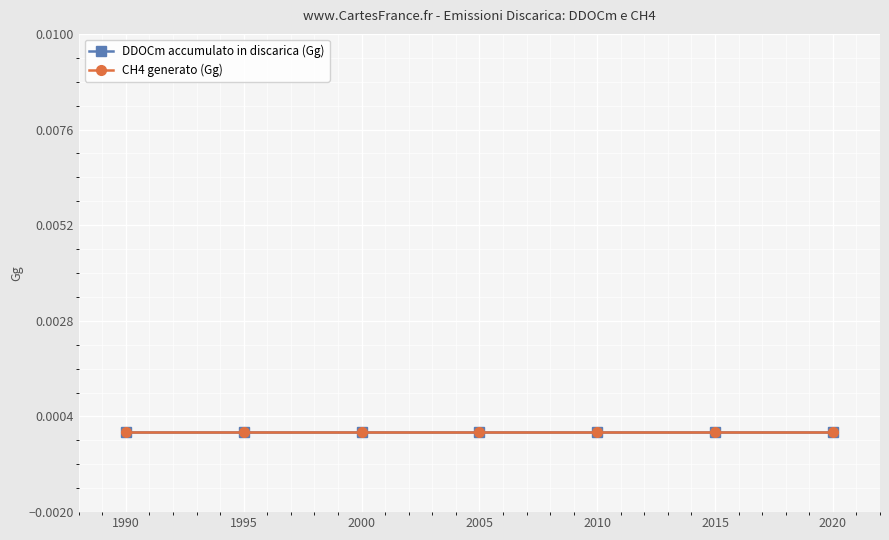

Is this an area chart (filled region under the line)?

No